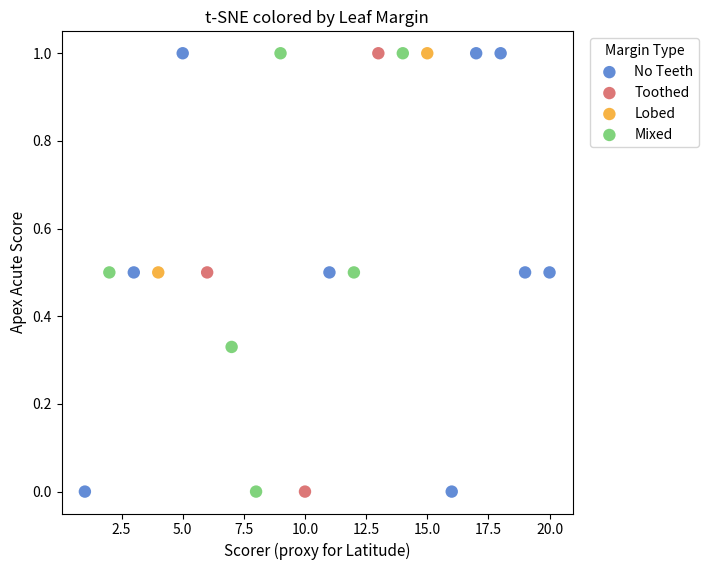

What are all the series names shown in the legend?

No Teeth, Toothed, Lobed, Mixed